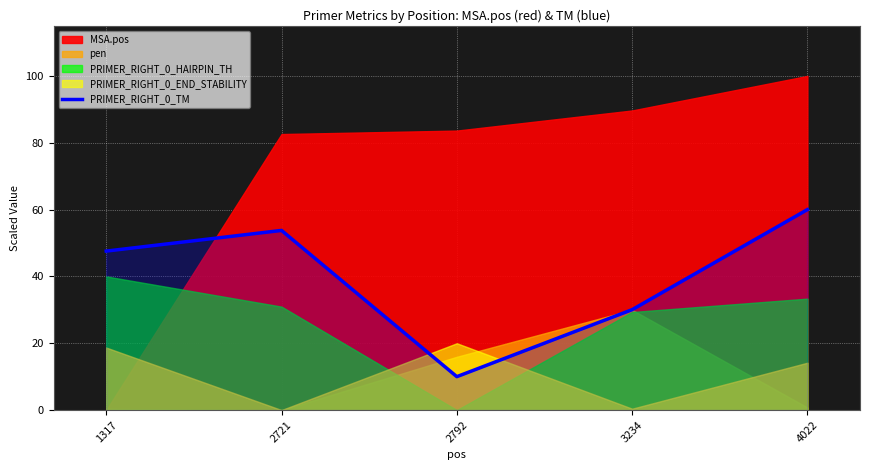

What is the minimum value for PRIMER_RIGHT_0_TM?

10.0